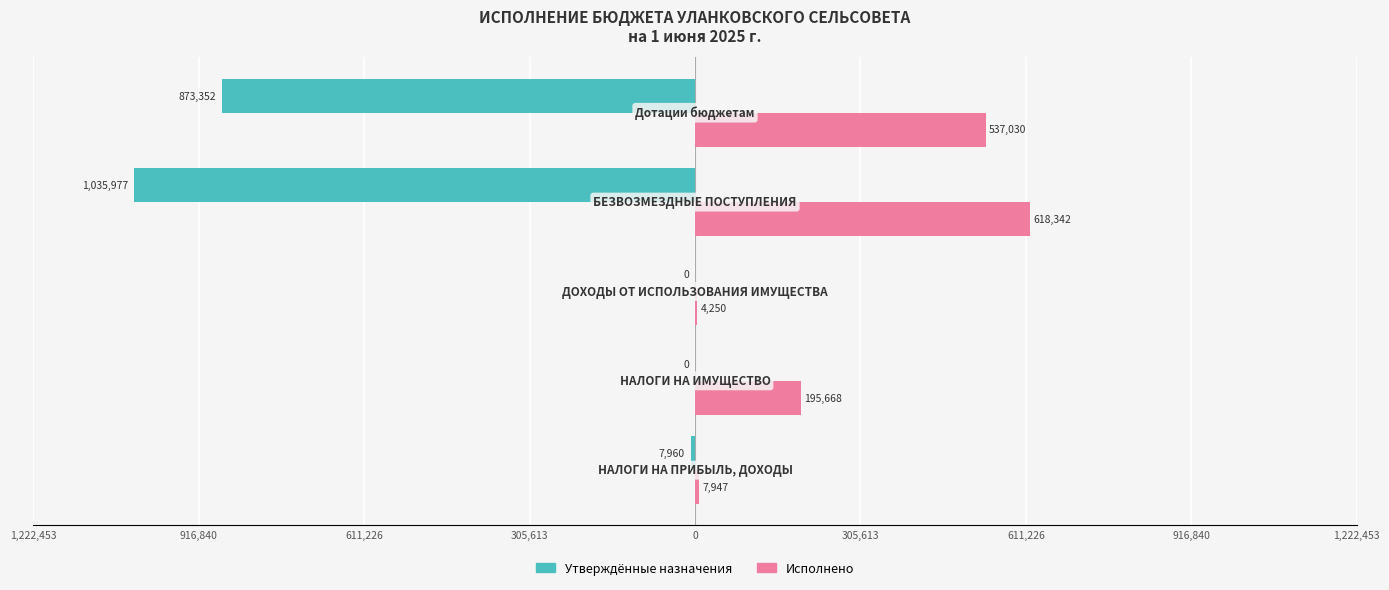

What are all the series names shown in the legend?

Утверждённые назначения, Исполнено